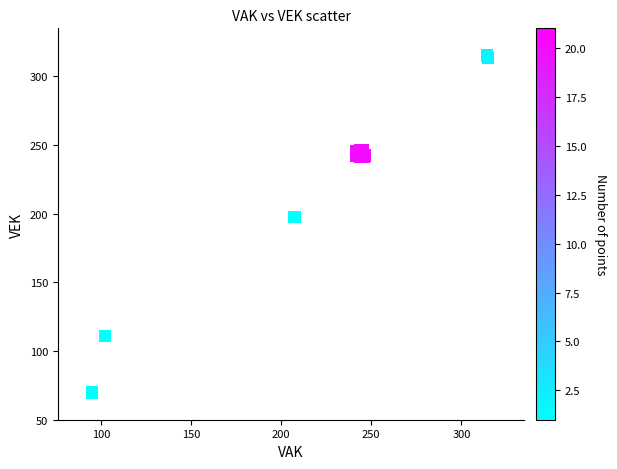

What Y value in the scatter plot is closest to 192?

197.7